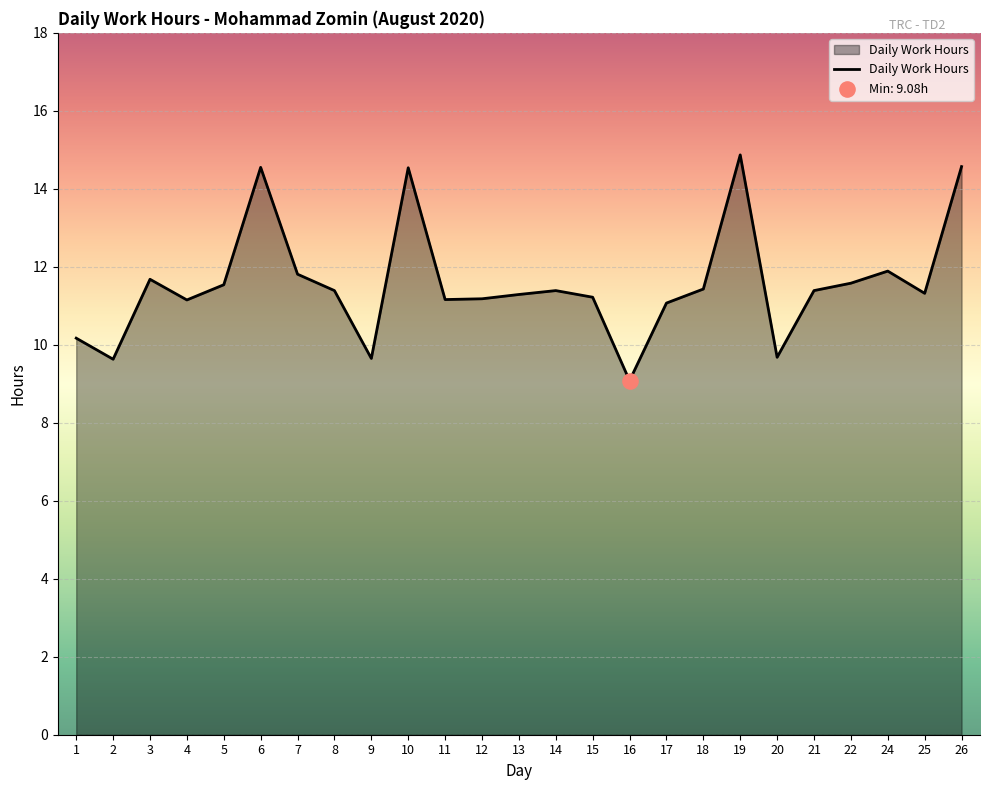

What is the change in value from 16 to 21?

+2.3